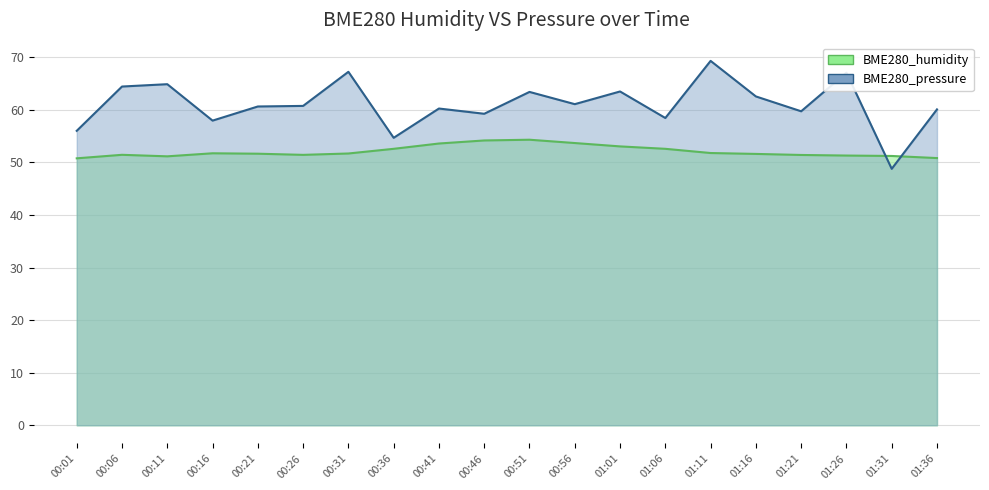

Is it true that BME280_humidity equals 10.9 at 00:46?

False